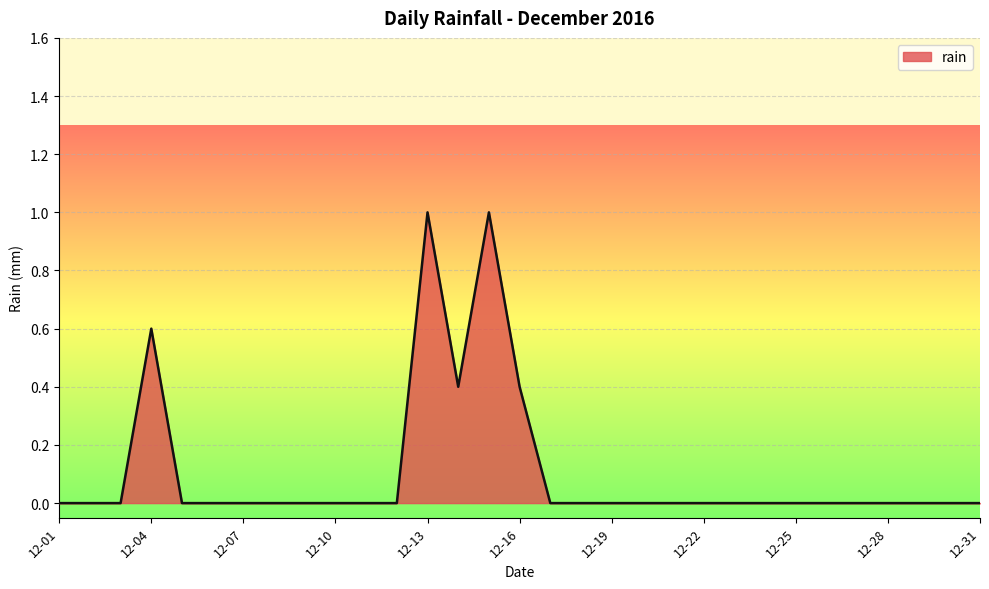

What is the greatest value displayed?

1.0